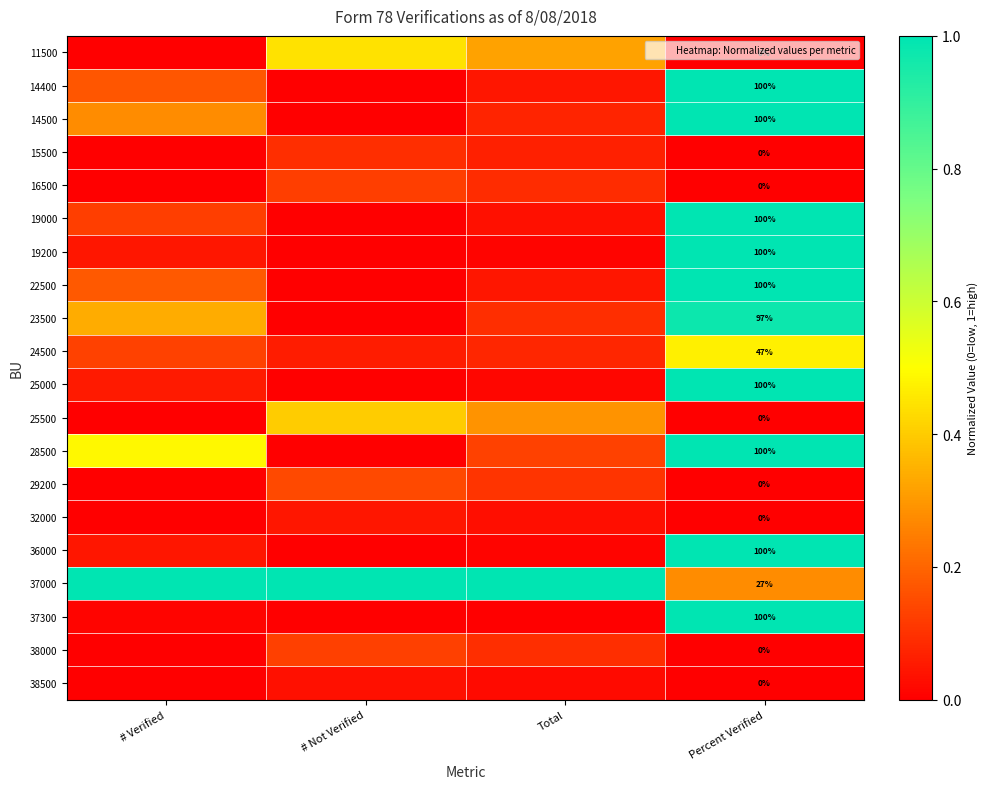

At which label does 11500 reach its peak?

# Not Verified